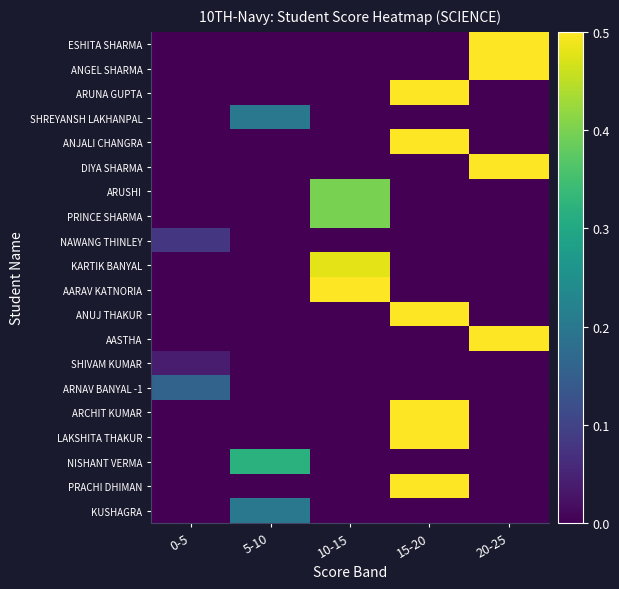

Rank the series by their maximum value, from highest to lowest.

ANGEL SHARMA, AASTHA, DIYA SHARMA, ESHITA SHARMA, ANJALI CHANGRA, ANUJ THAKUR, ARUNA GUPTA, PRACHI DHIMAN, ARCHIT KUMAR, LAKSHITA THAKUR, AARAV KATNORIA, KARTIK BANYAL, ARUSHI, PRINCE SHARMA, NISHANT VERMA, SHREYANSH LAKHANPAL, KUSHAGRA, ARNAV BANYAL -1, NAWANG THINLEY, SHIVAM KUMAR